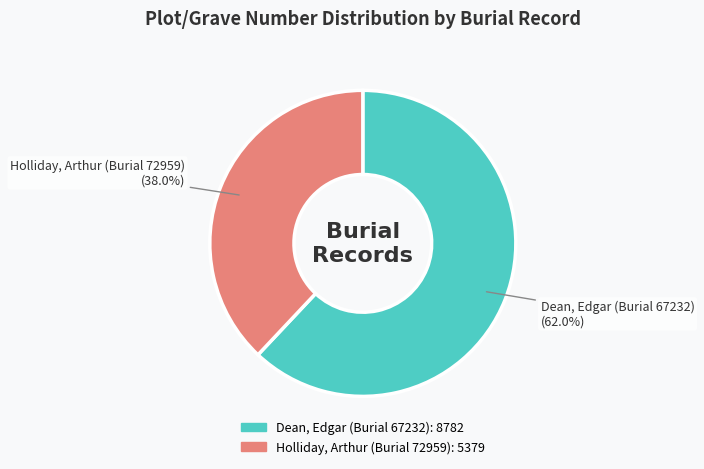

What percentage do Dean, Edgar (Burial 67232) and Holliday, Arthur (Burial 72959) together represent?

100.0%